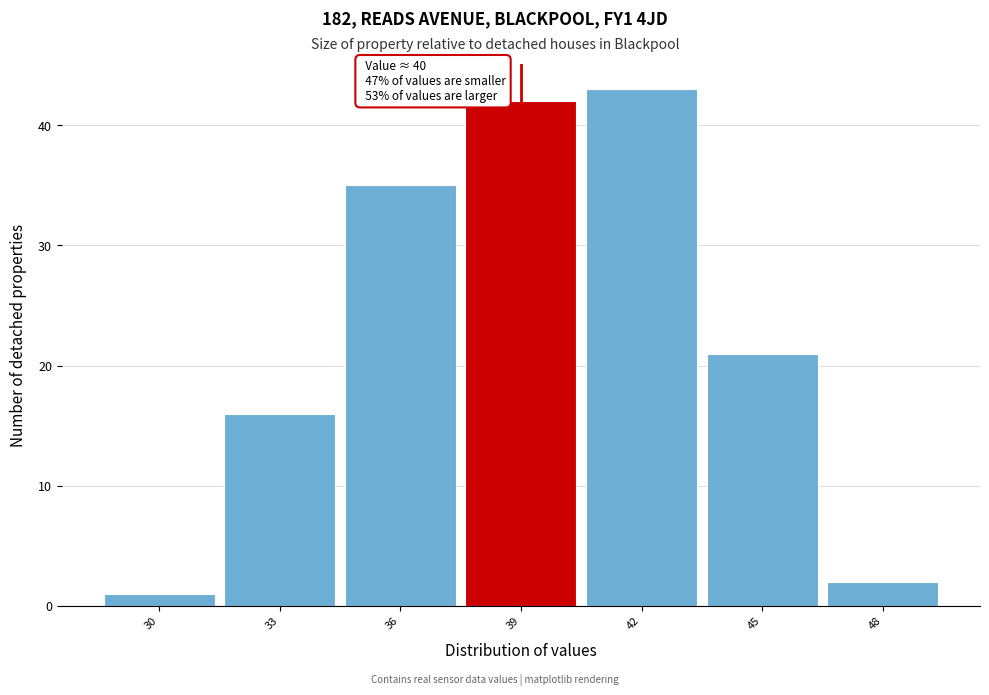

Reading left to right, extract all data points from this chart.

30=1	33=16	36=35	39=42	42=43	45=21	48=2